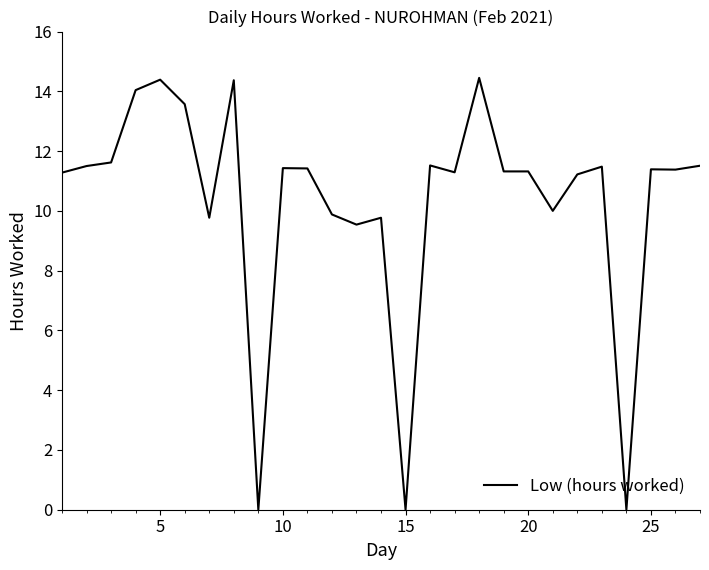

What is the maximum value shown in the chart?

14.4